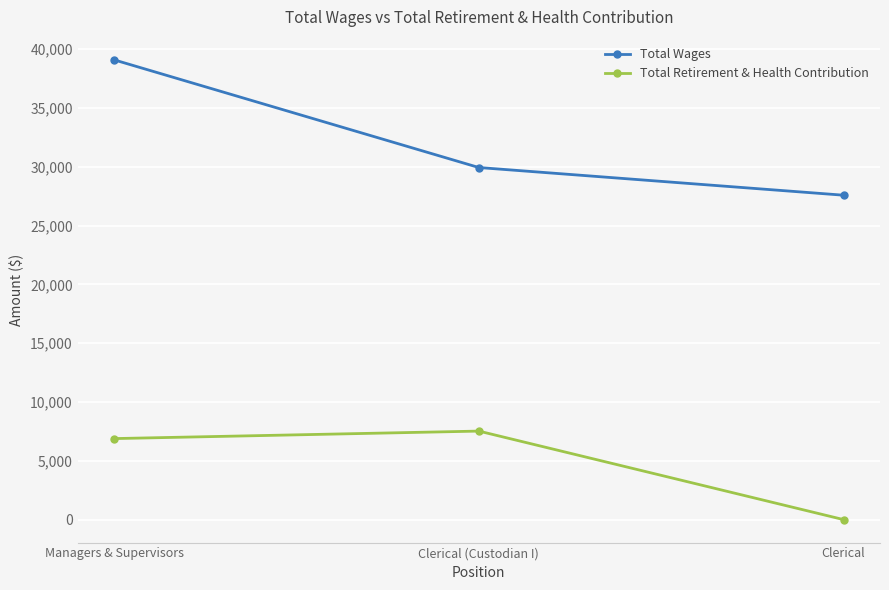

Reading left to right, list all the values displayed in this chart.

Total Wages: Managers & Supervisors=39090	Clerical (Custodian I)=29936	Clerical=27583
Total Retirement & Health Contribution: Managers & Supervisors=6888	Clerical (Custodian I)=7526	Clerical=0